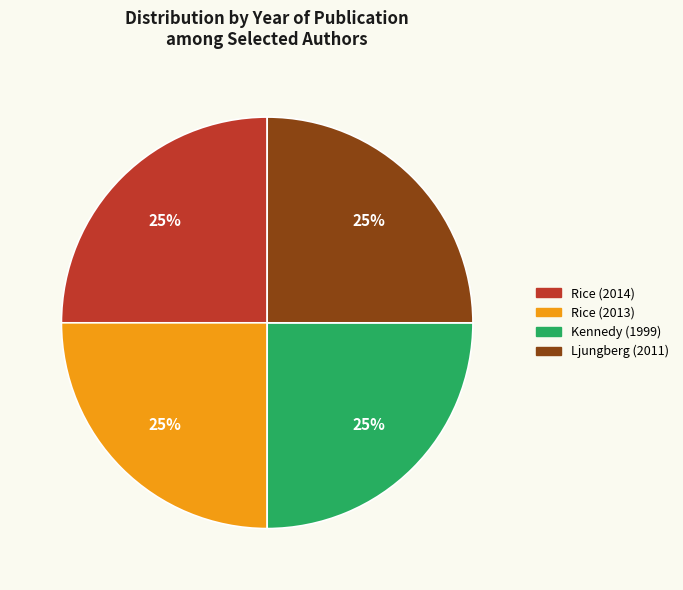

Is there any slice that represents more than half of the pie?

No